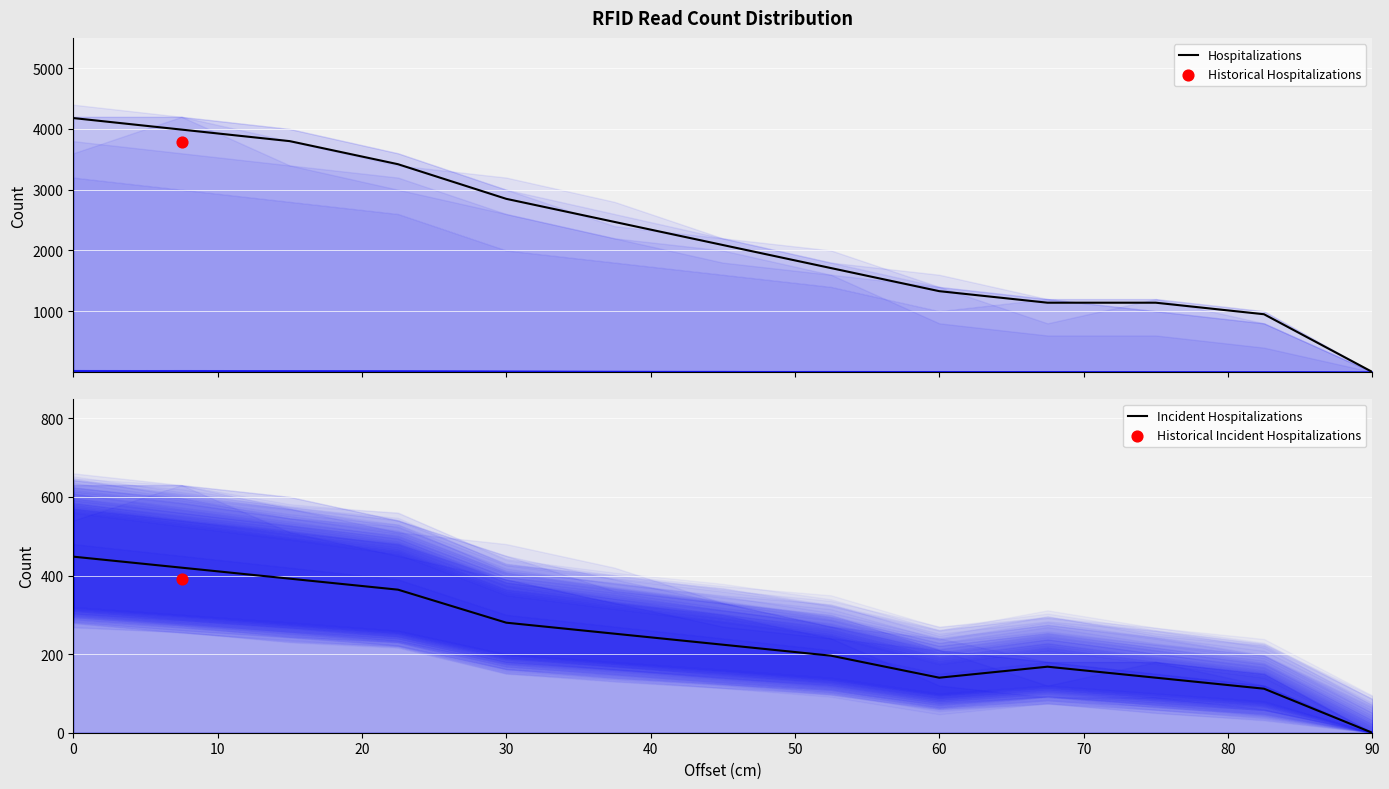

Which series reaches the minimum Y coordinate?

Hospitalizations